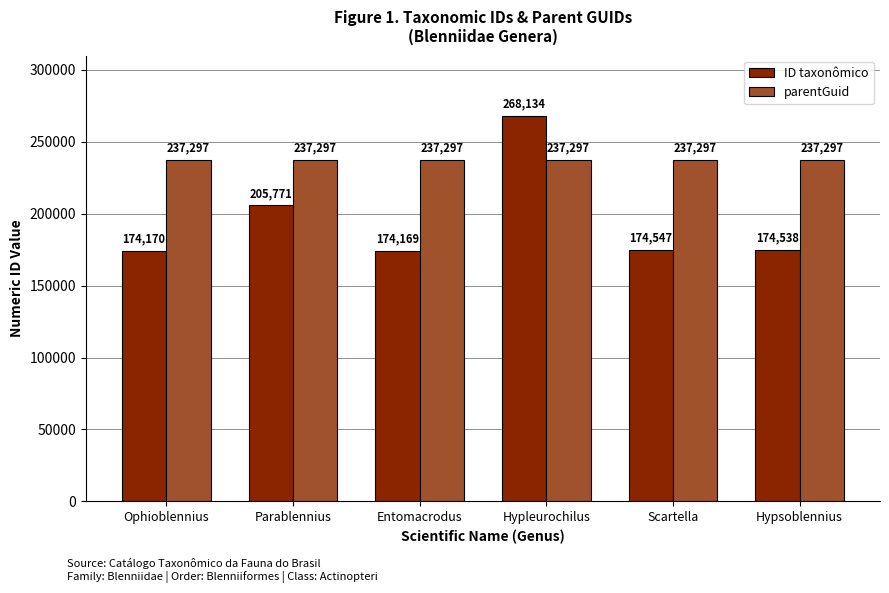

What is the smallest value displayed?

174169